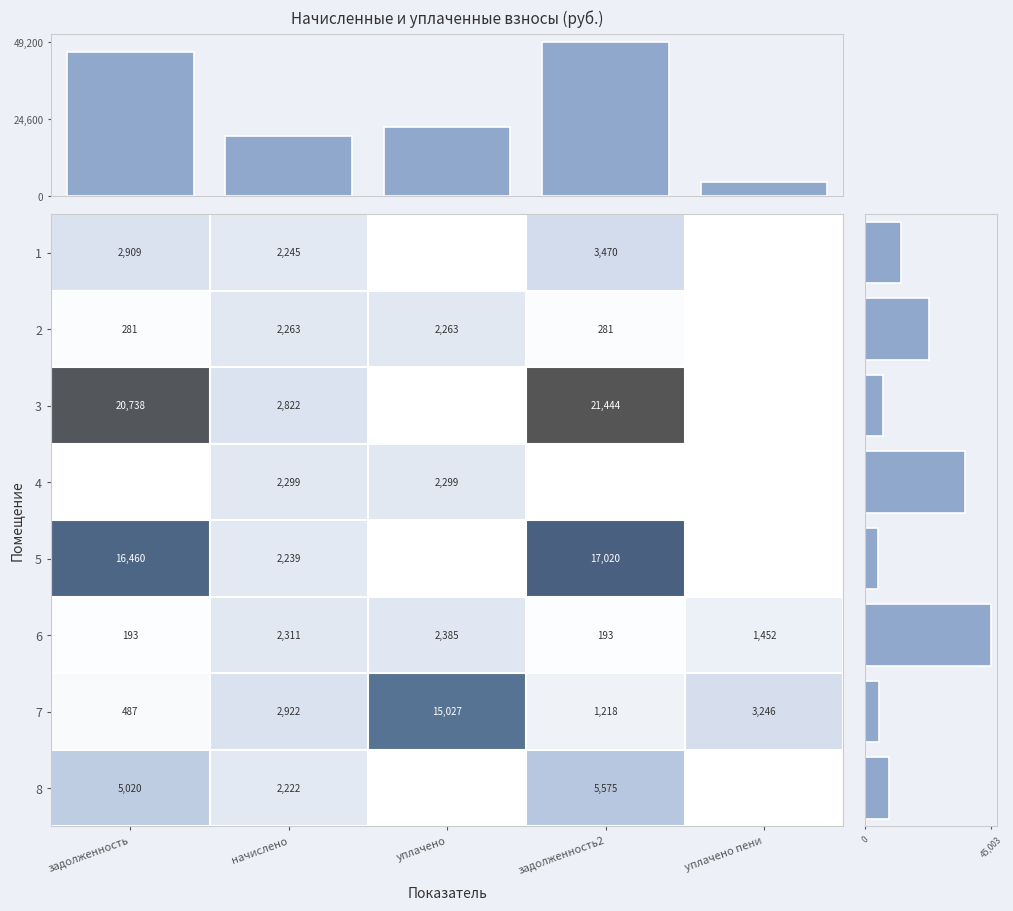

What is the lowest value of the 7 series?

487